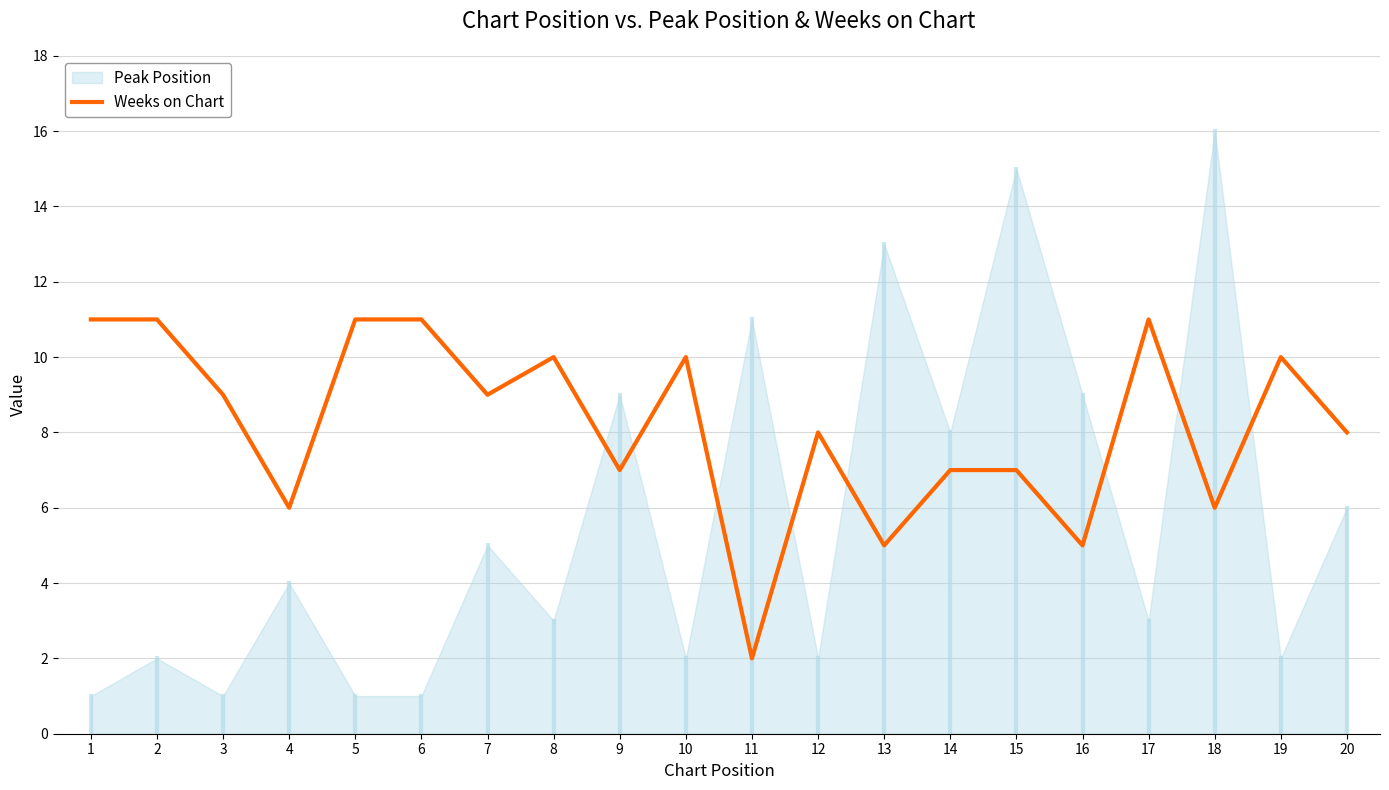

Count the values in the range 7 to 11.

15